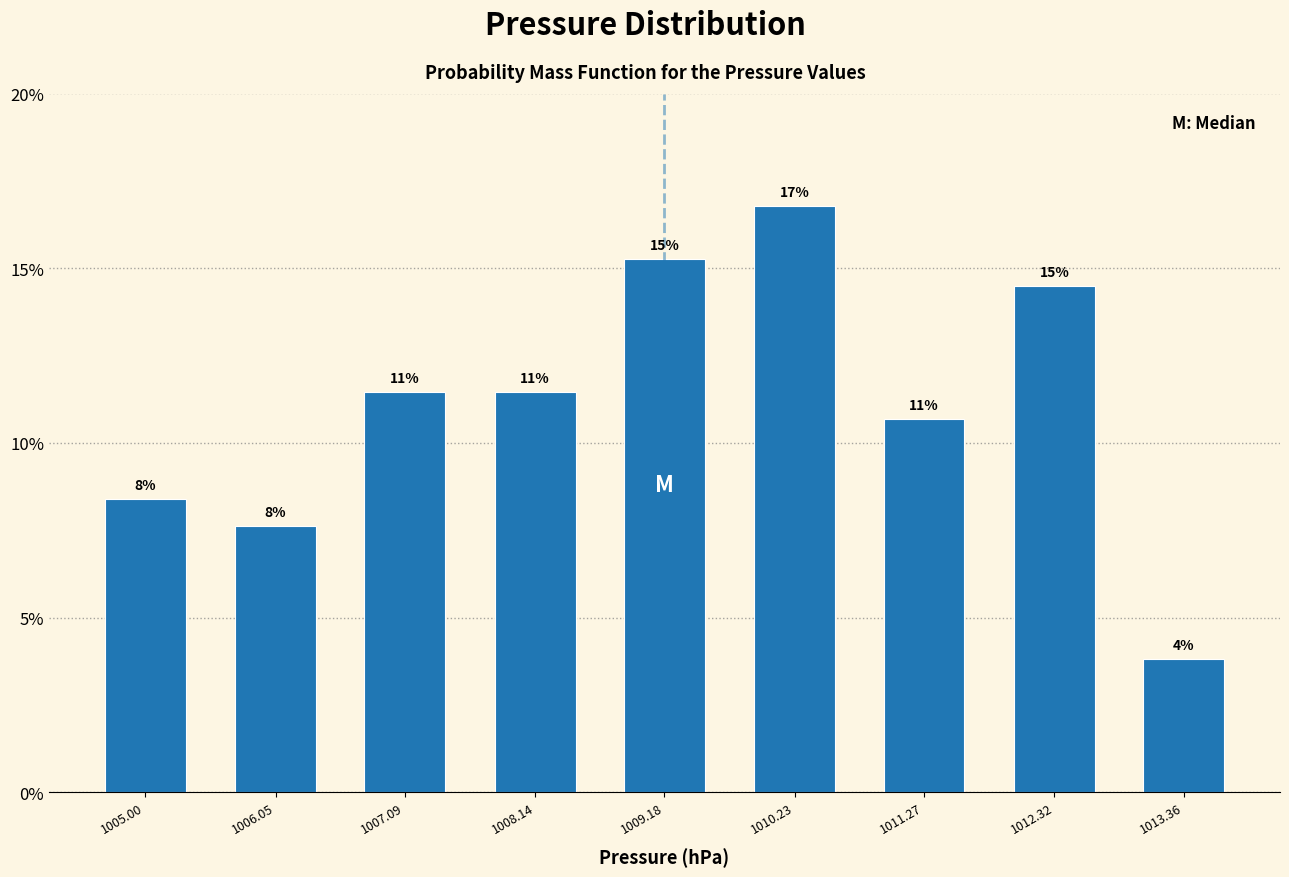

Does the chart contain any negative values?

No